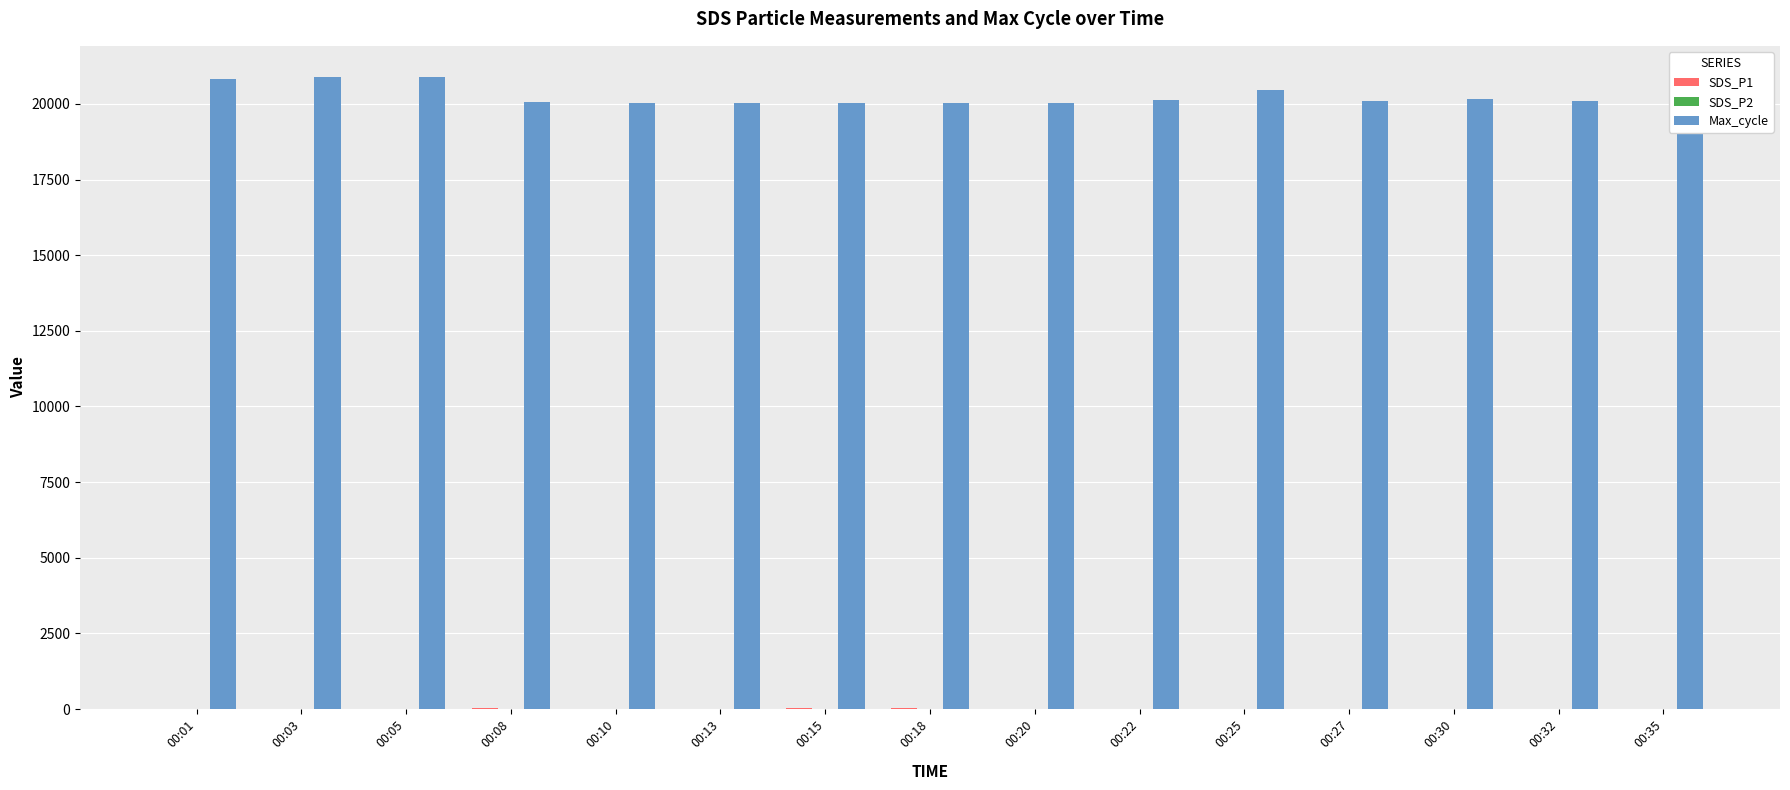

Which series has the largest total across all categories?

Max_cycle